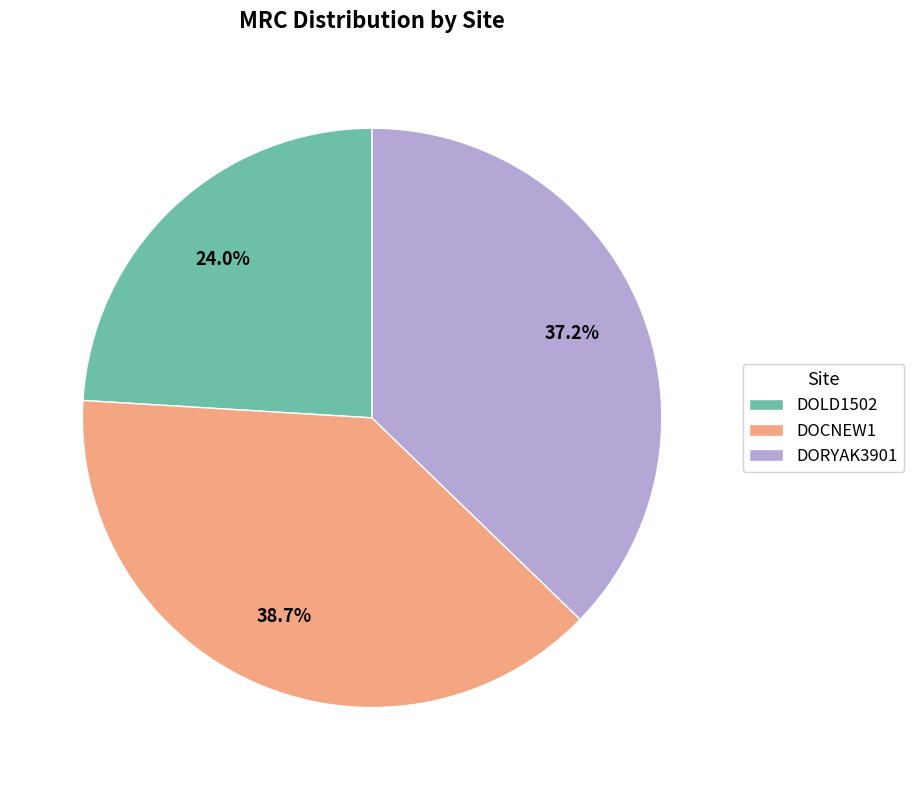

How many slices are in this pie chart?

3